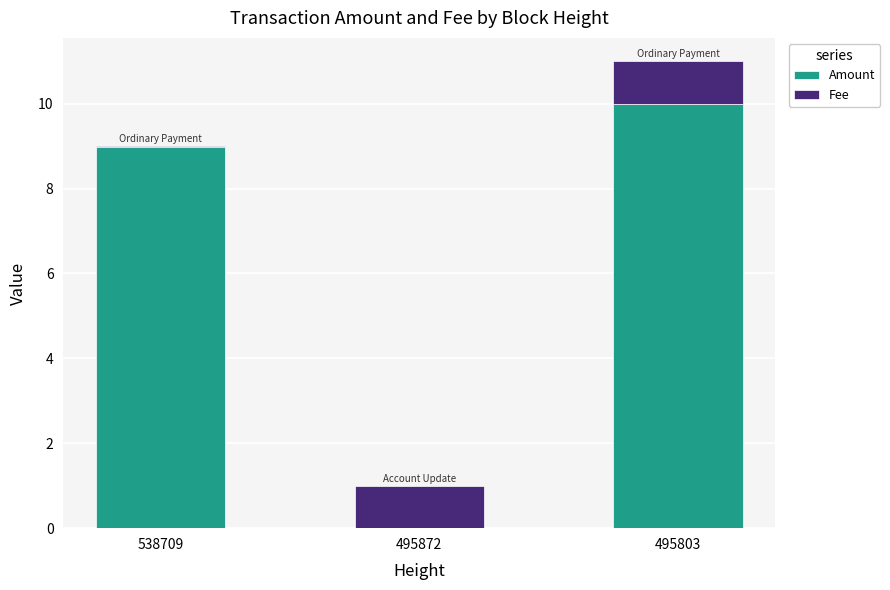

At which category is the sum across all series the highest?

495803